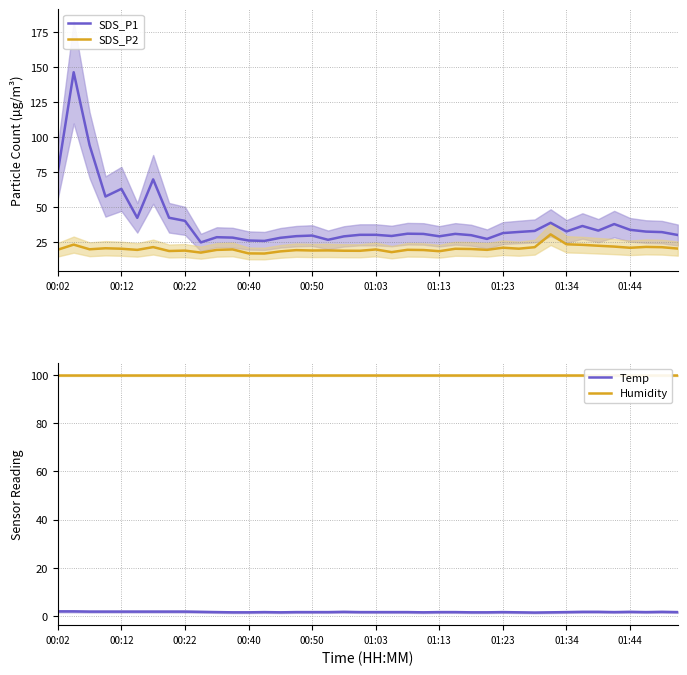

What is the lowest value of the SDS_P2 series?

16.7